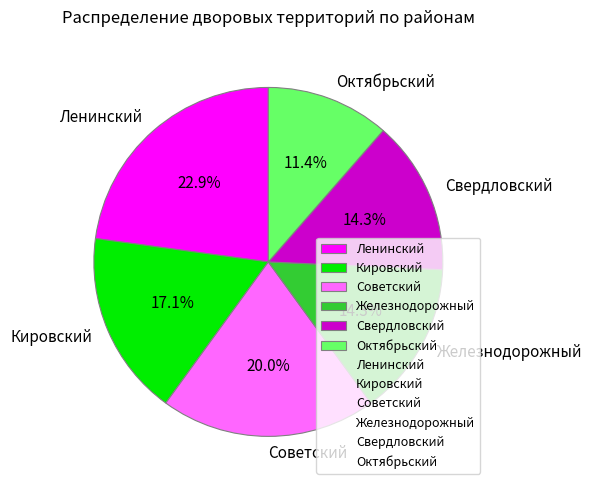

Between Кировский and Октябрьский, which is larger?

Кировский